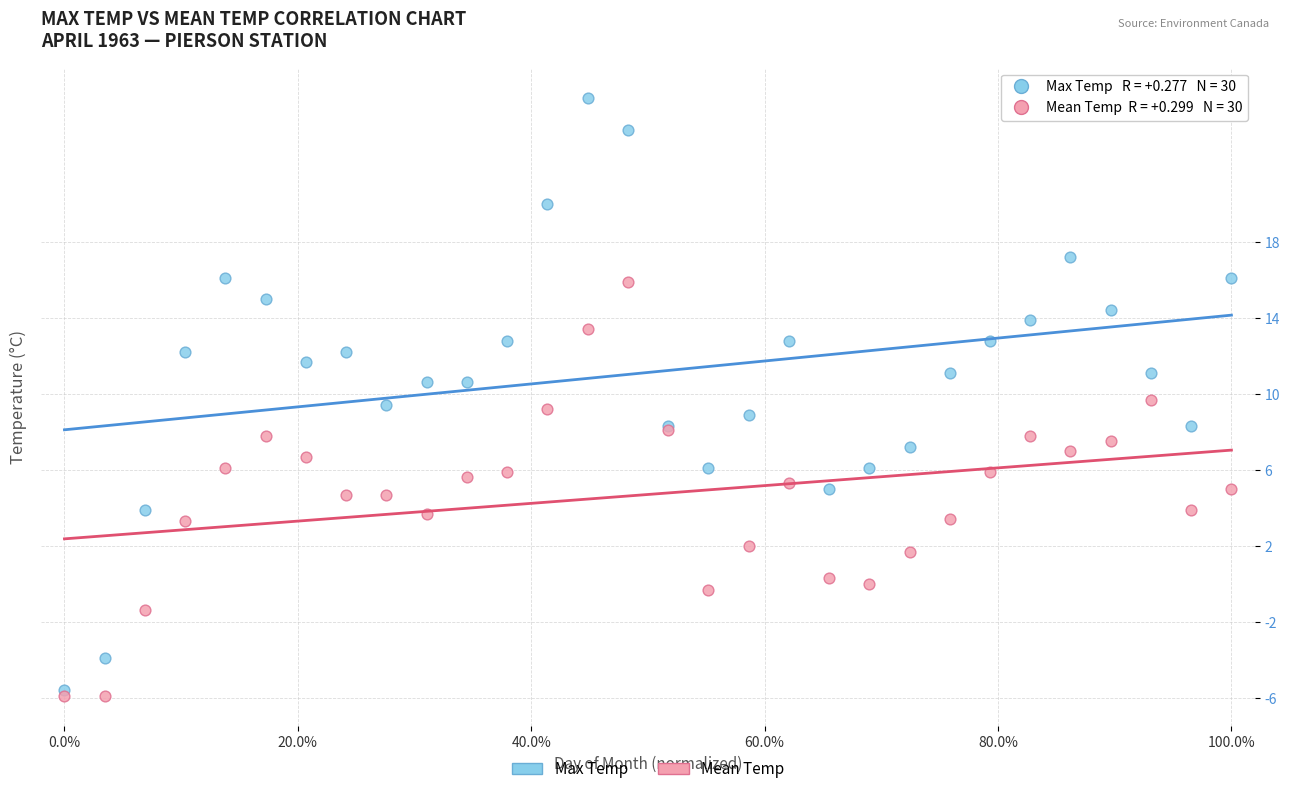

Which series contains the lowest Y value?

Mean Temp